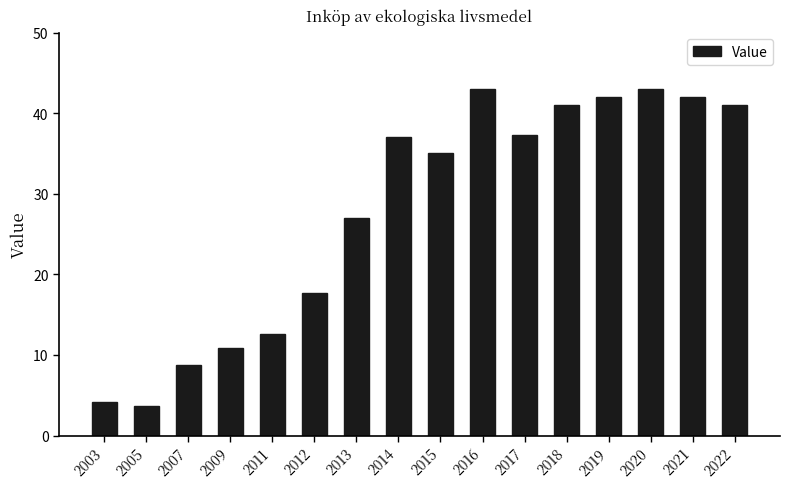

What is the change in value from 2011 to 2018?

+28.4